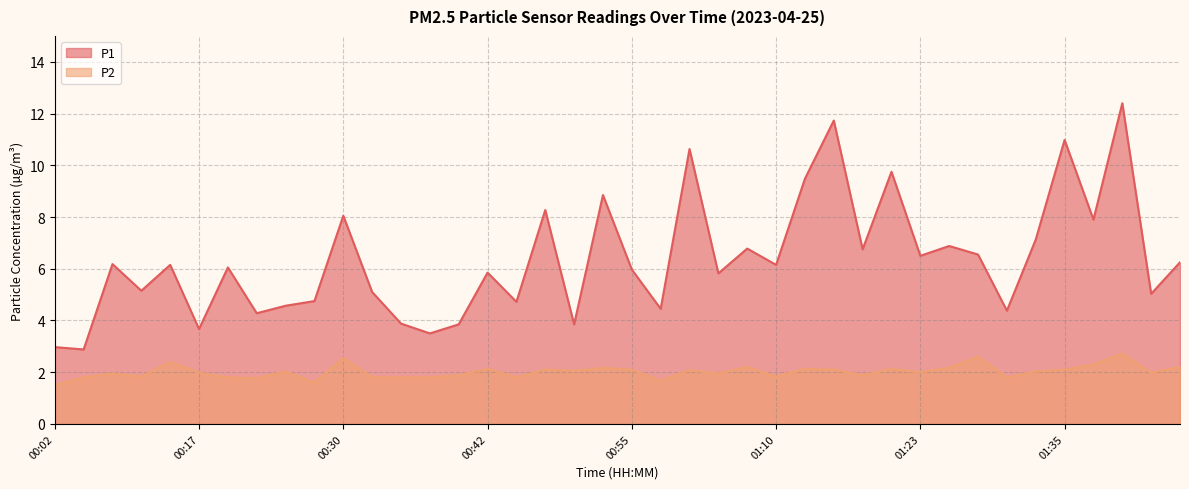

Which series has the largest range (max minus min)?

P1